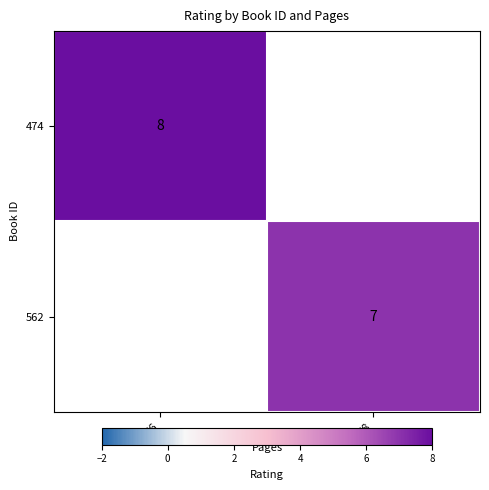

The 562 series shows 7 at 48. True or false?

True